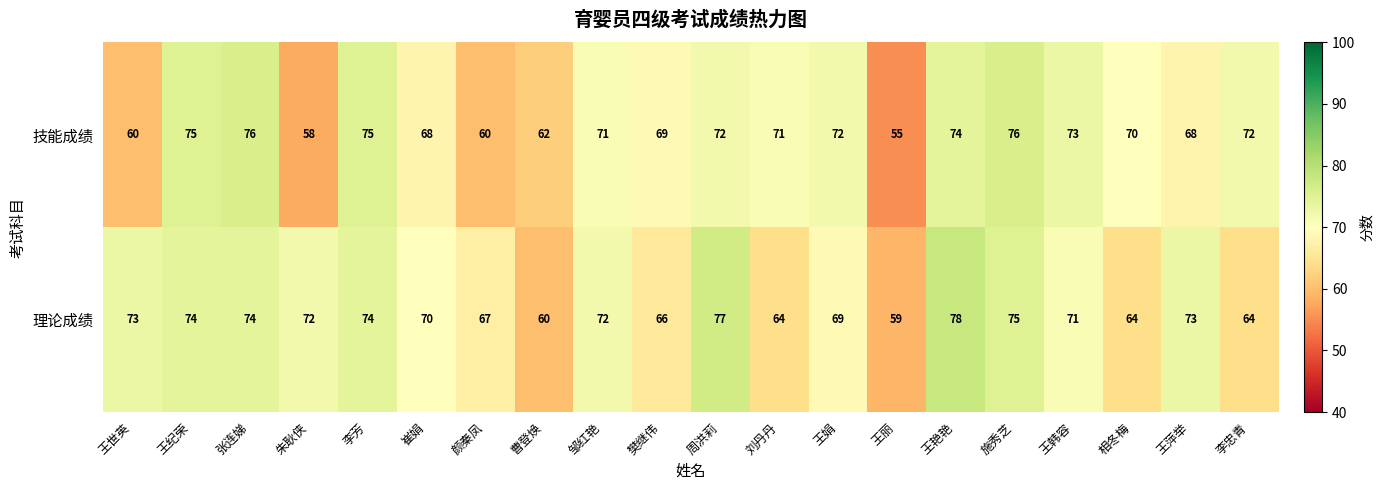

At which label does 理论成绩 first exceed 72?

王世英